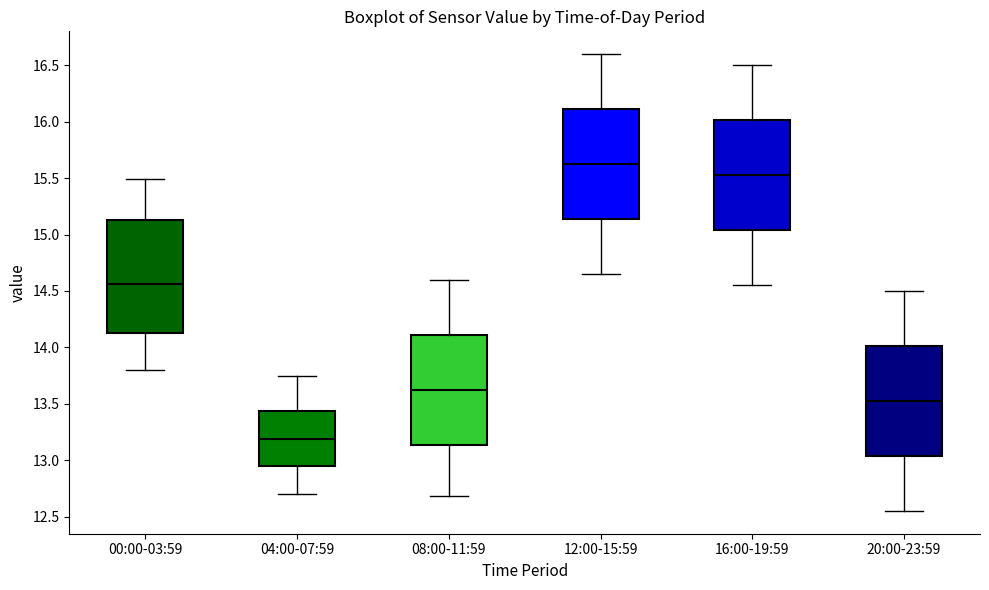

Reading left to right, read every box against the y-axis: the position of its median line, the range the box covers, and the ends of its whiskers. The values are not printed on the chart, so give them approximately, as read against the axis.

00:00-03:59: median 14.55, box 14.15 to 15.15, whiskers 13.80 to 15.50
04:00-07:59: median 13.20, box 12.95 to 13.45, whiskers 12.70 to 13.75
08:00-11:59: median 13.65, box 13.15 to 14.10, whiskers 12.70 to 14.60
12:00-15:59: median 15.65, box 15.15 to 16.10, whiskers 14.65 to 16.60
16:00-19:59: median 15.55, box 15.05 to 16.00, whiskers 14.55 to 16.50
20:00-23:59: median 13.55, box 13.05 to 14.00, whiskers 12.55 to 14.50